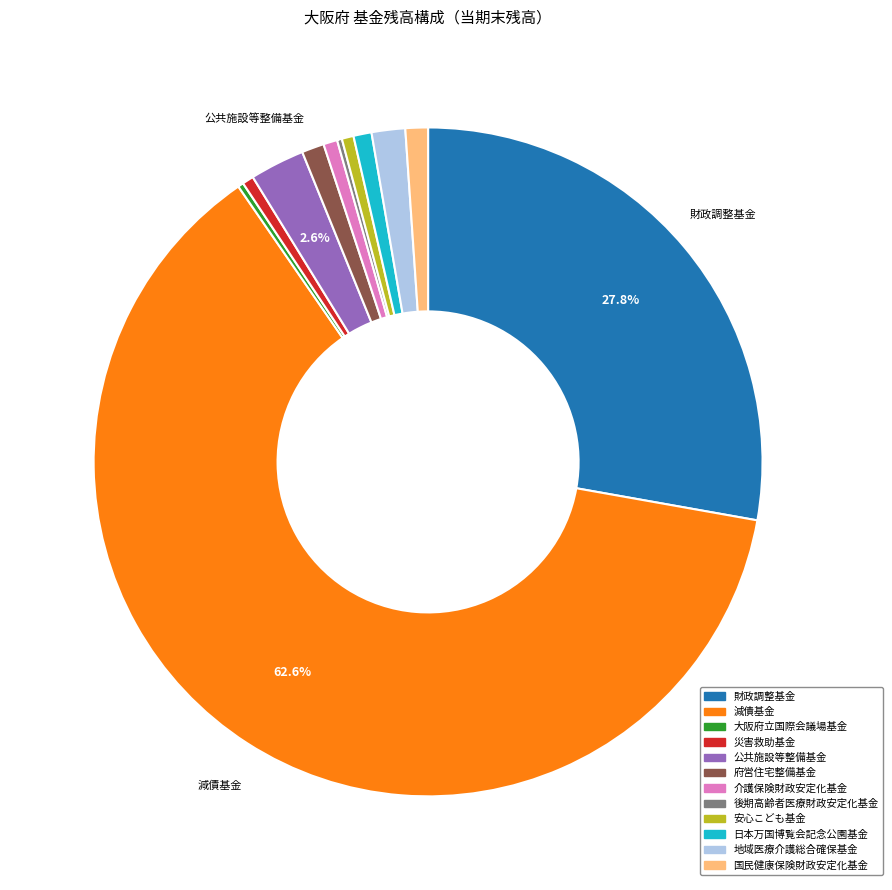

To the nearest percent, what is the average slice percentage?

8%